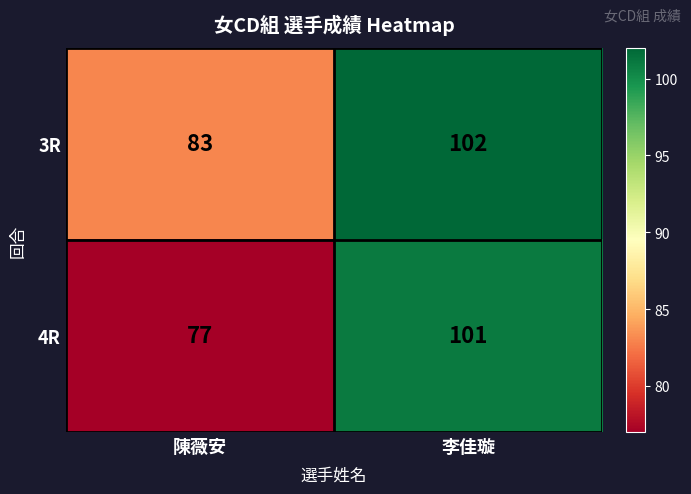

Reading left to right, what are all the values shown in this chart?

3R: 83	102
4R: 77	101